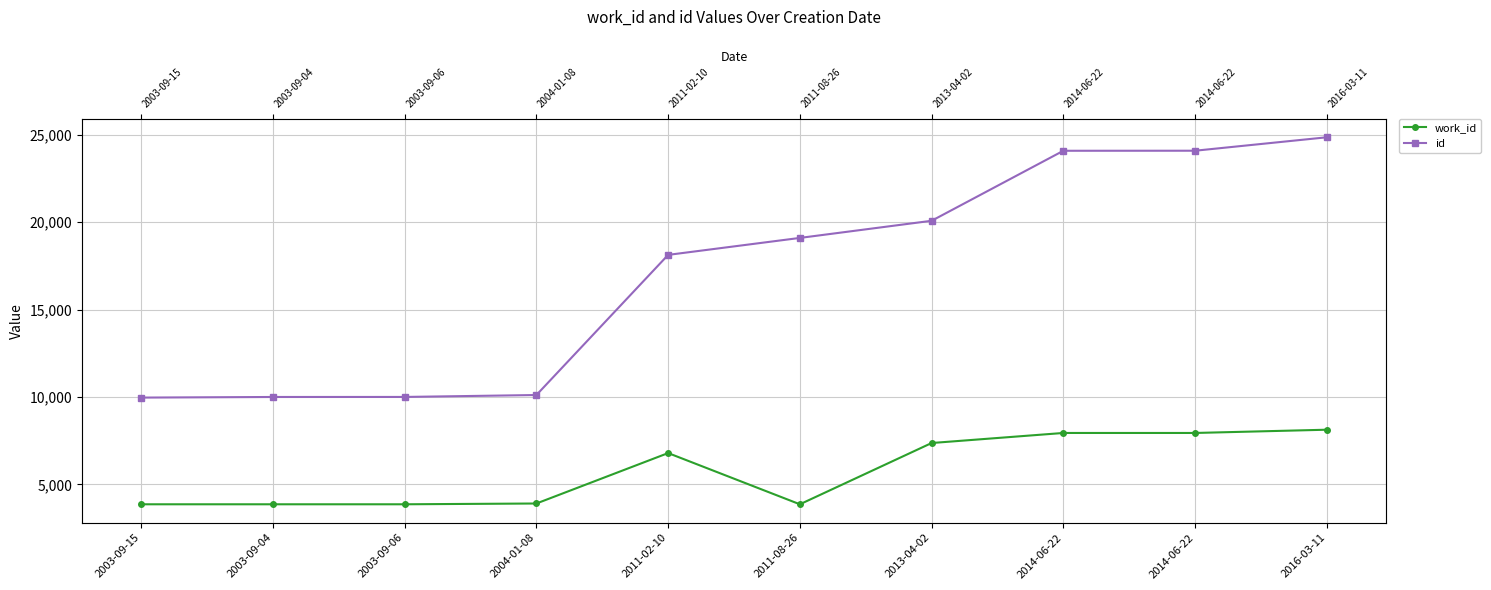

Which series has the largest total across all categories?

id